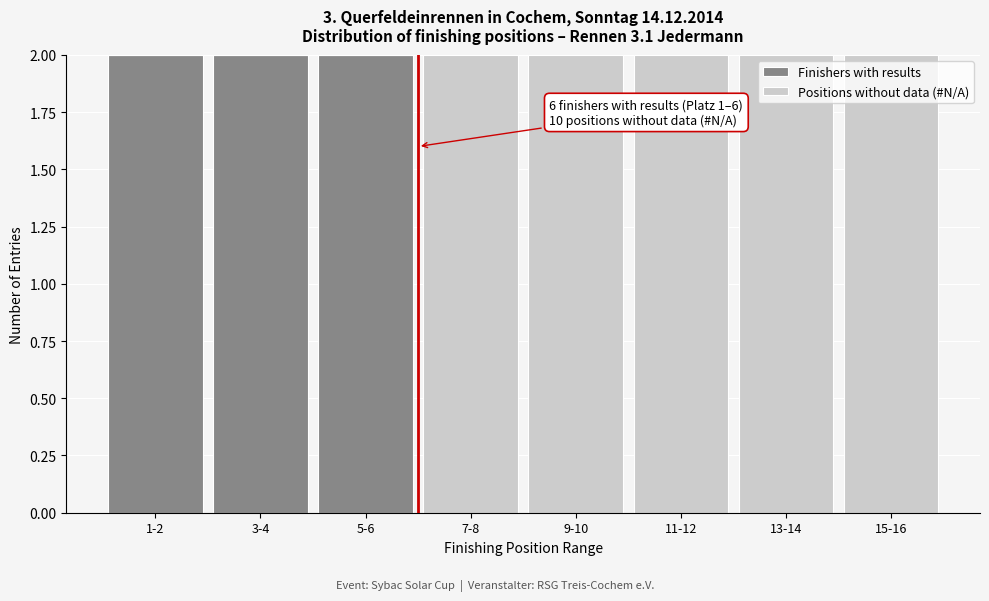

Reading left to right, list the values for the Finishers with results series.

1-2=2	3-4=2	5-6=2	7-8=0	9-10=0	11-12=0	13-14=0	15-16=0